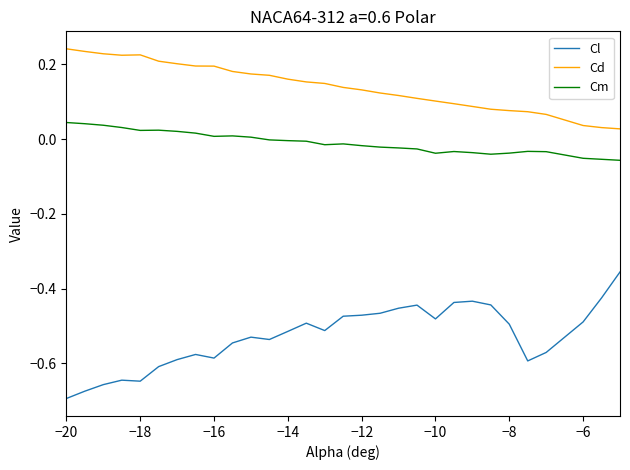

True or false: Cd and Cm intersect in this chart.

False